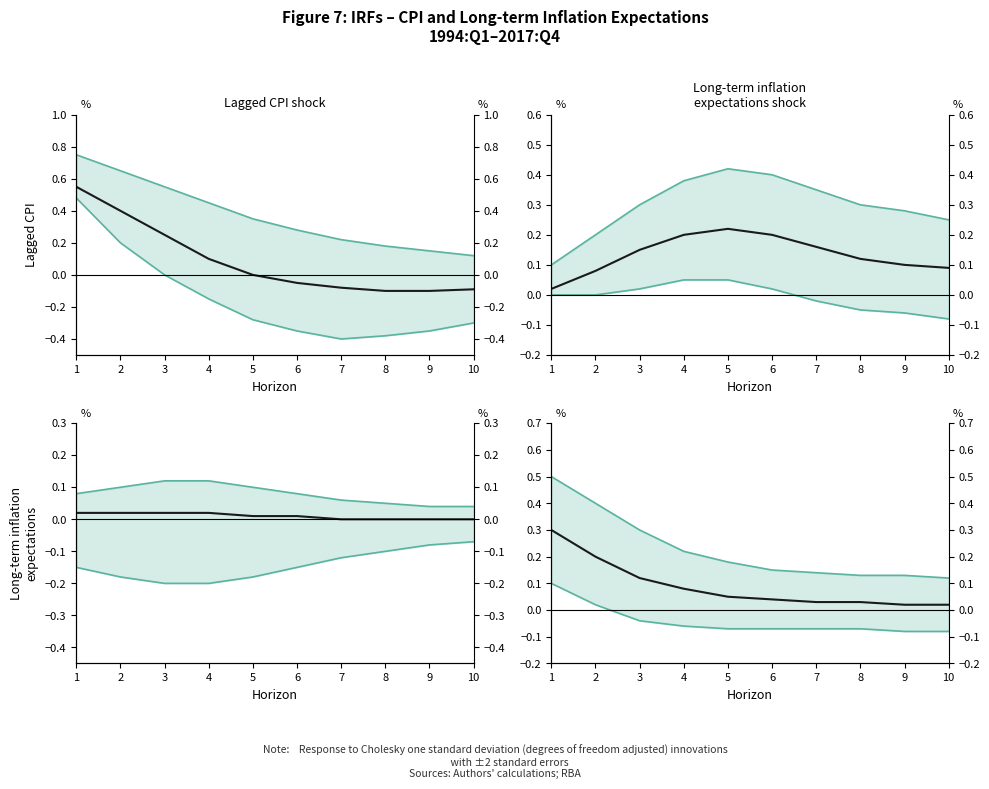

What is the value of the Upper bound point at the 4th from the left?

0.2